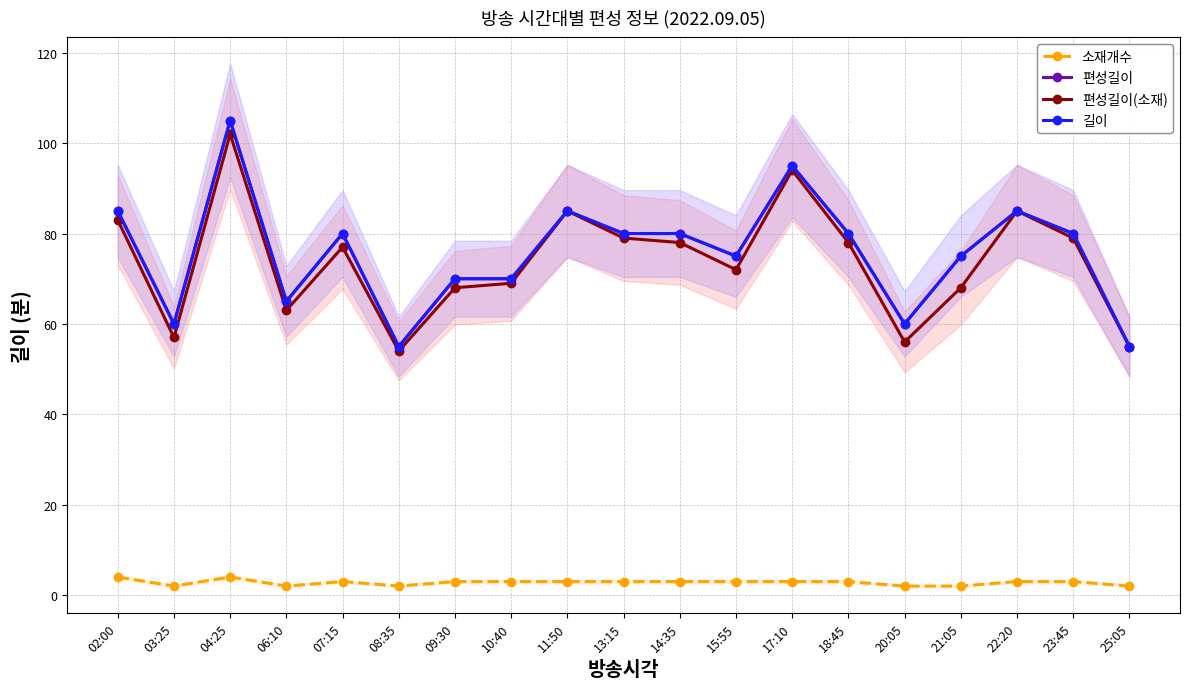

At which category is the sum across all series the highest?

04:25